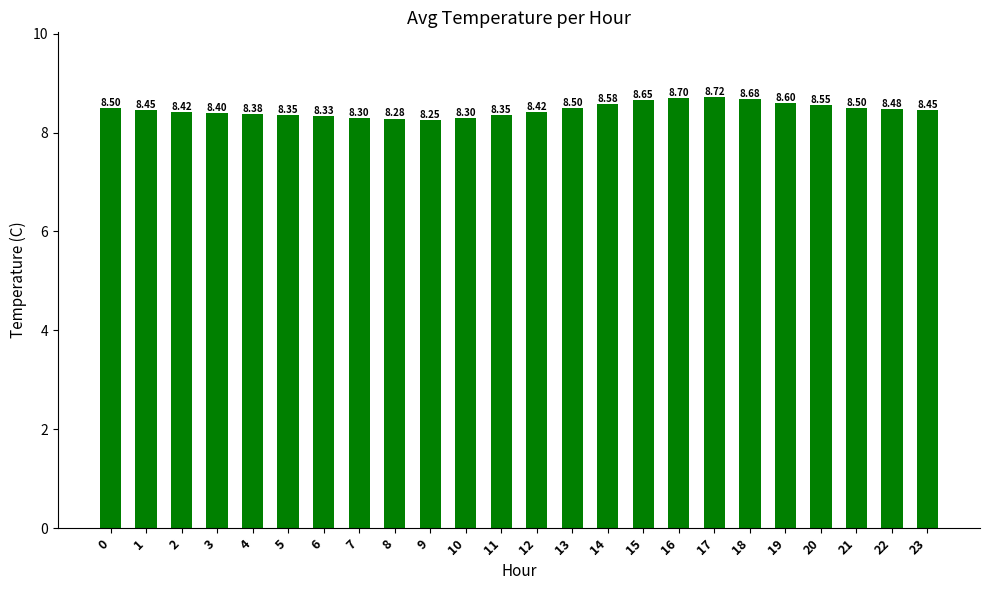

The chart shows a value of 8.3 at 11. True or false?

True